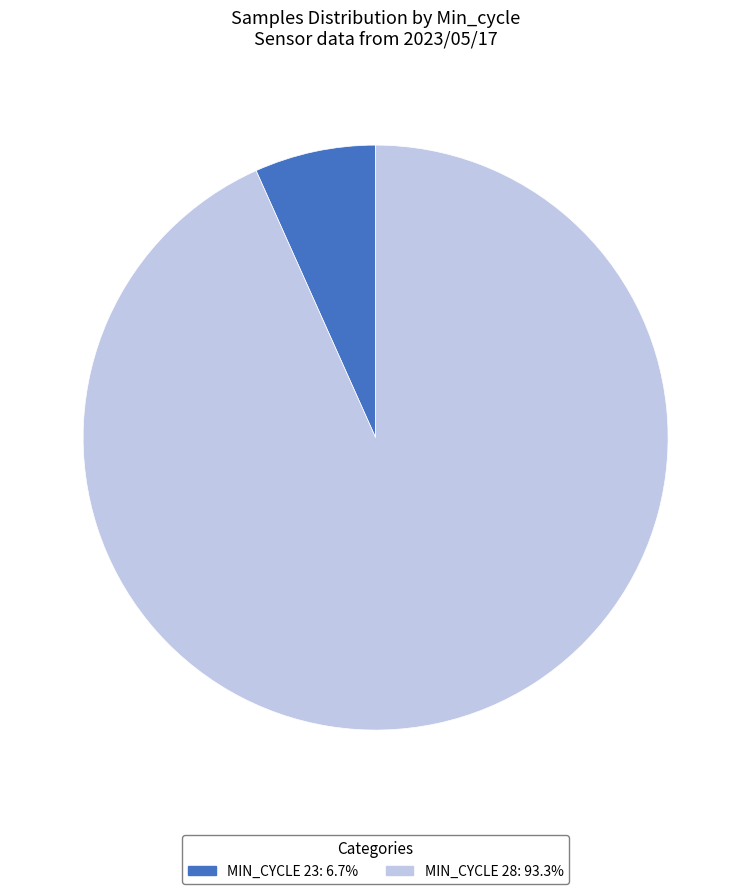

Does any single category account for the majority?

Yes